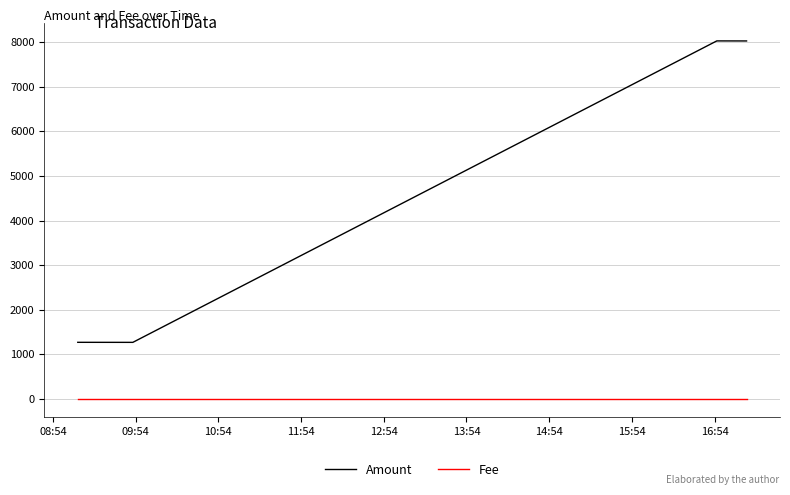

True or false: Fee has more than 2 points higher than both neighbors.

False